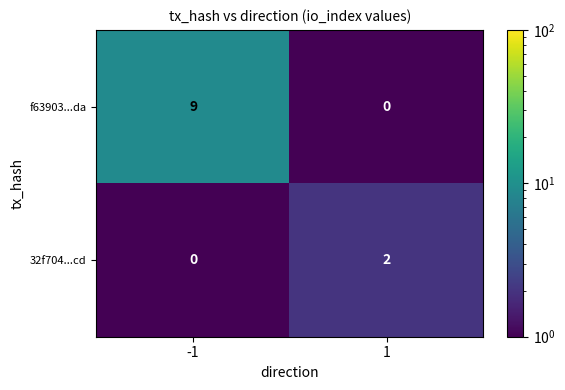

What is the difference between the maximum and minimum values in the f63903...da series?

9